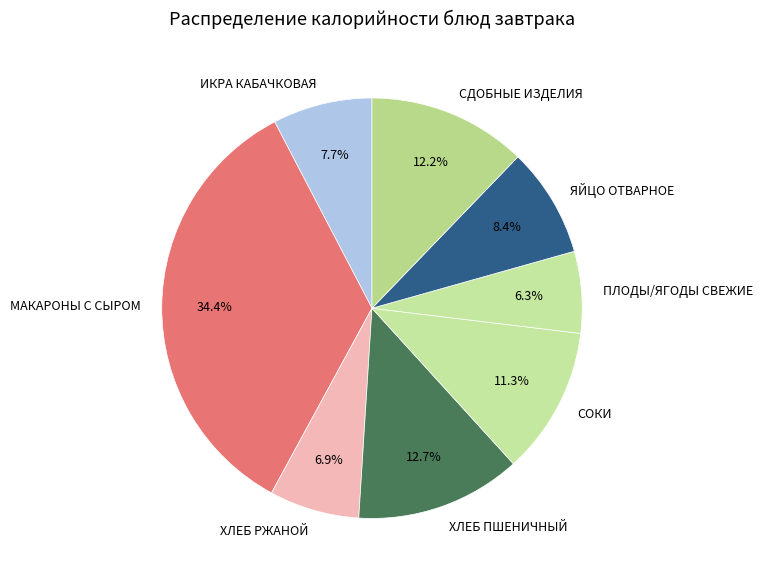

Count the number of slices in the pie.

8